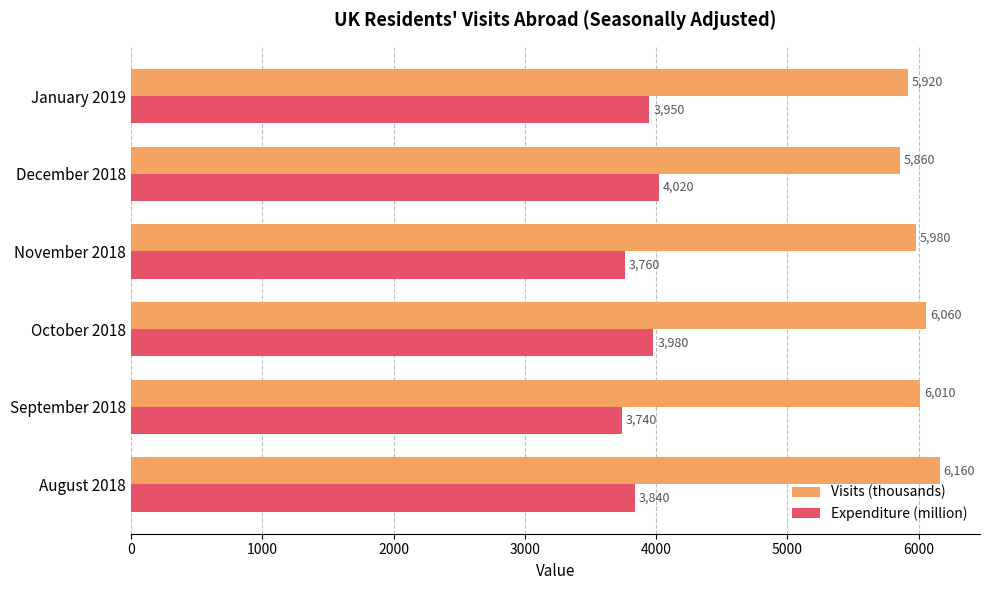

The Expenditure (million) series shows 5312 at October 2018. True or false?

False